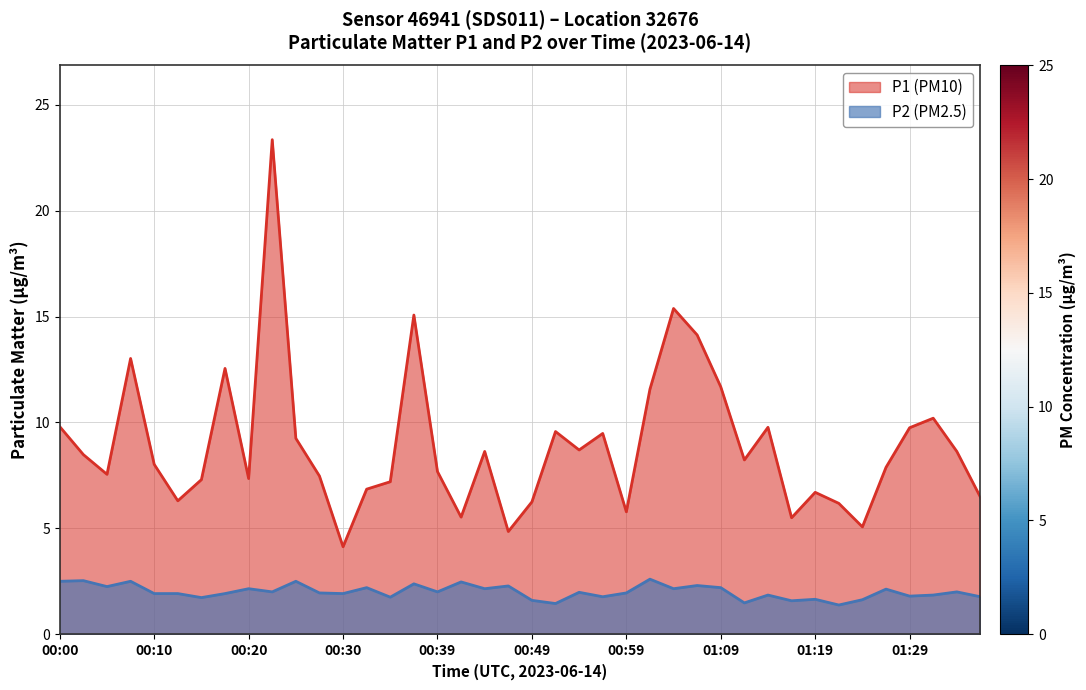

At which label does P1 first exceed 8?

00:00